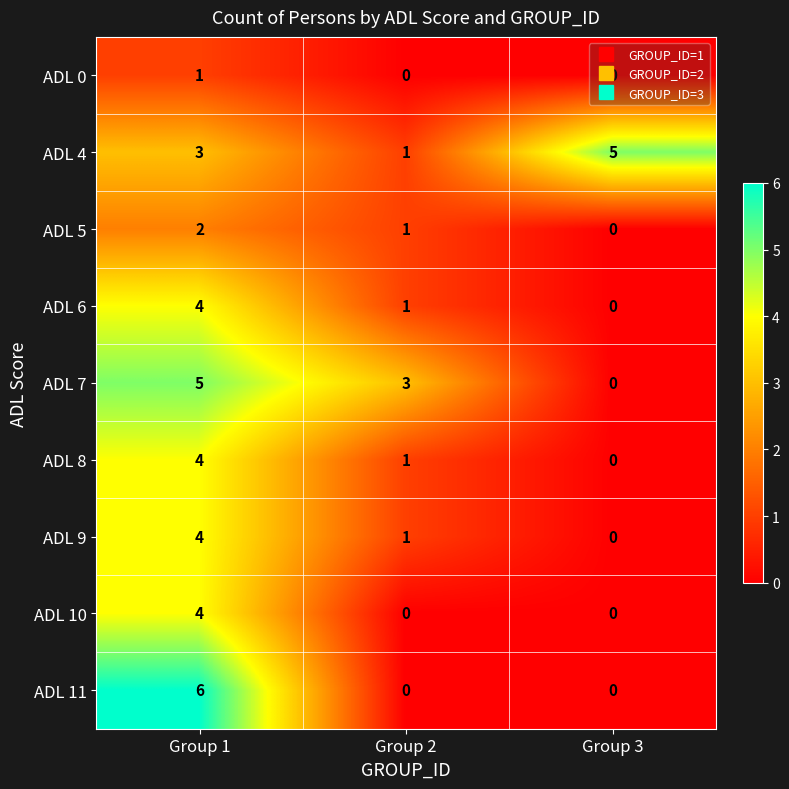

What value does the ADL 4 series have at Group 3?

5